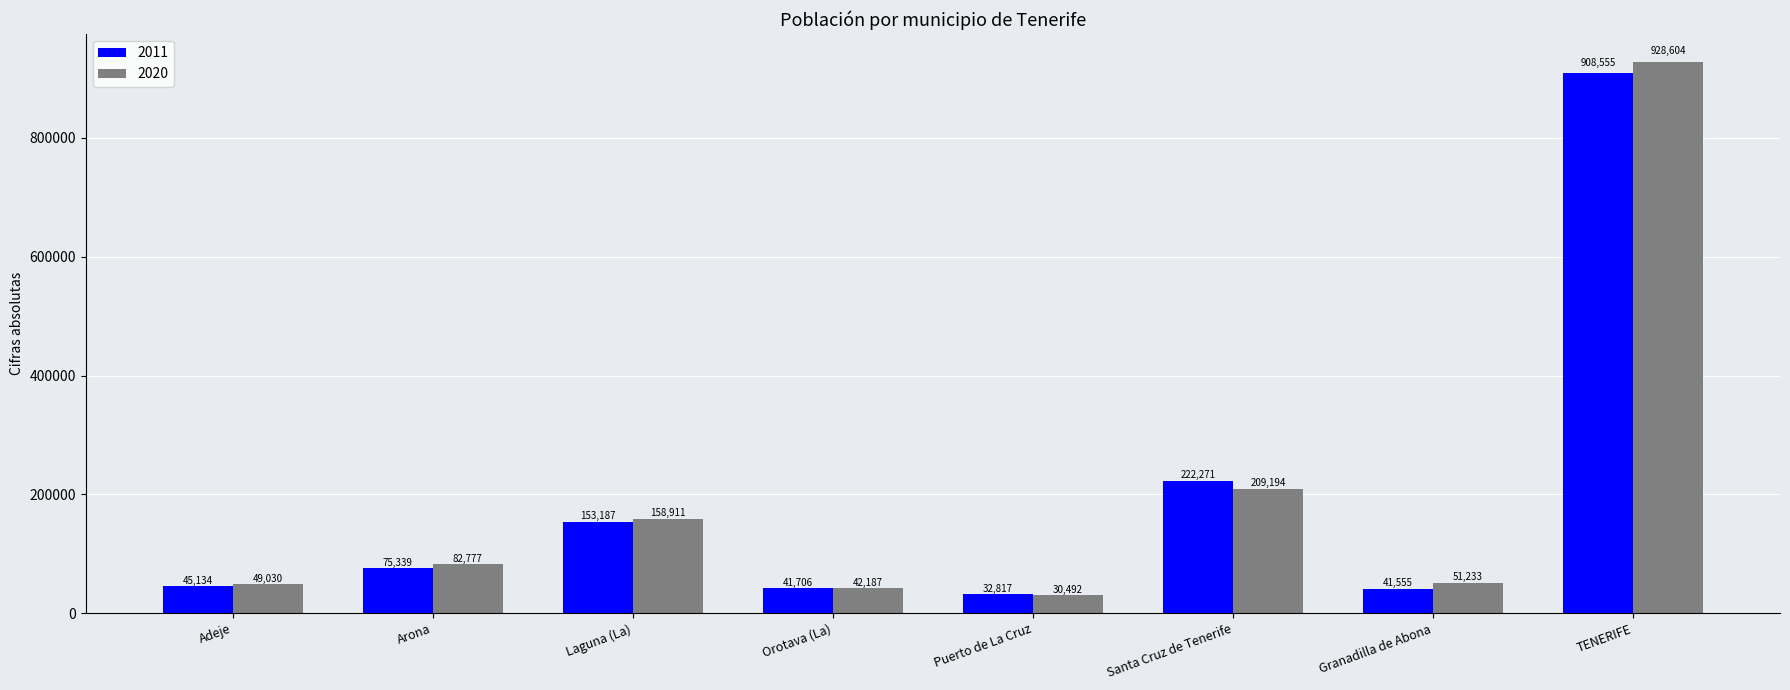

Where is 2020 nearest to the value 479548?

Santa Cruz de Tenerife